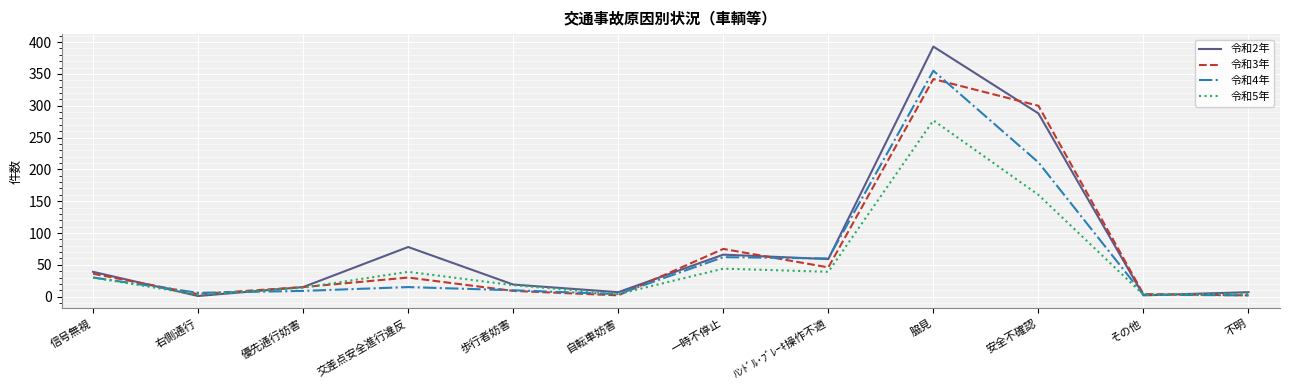

In 令和3年, how many points are lower than both neighbors (excluding endpoints)?

3